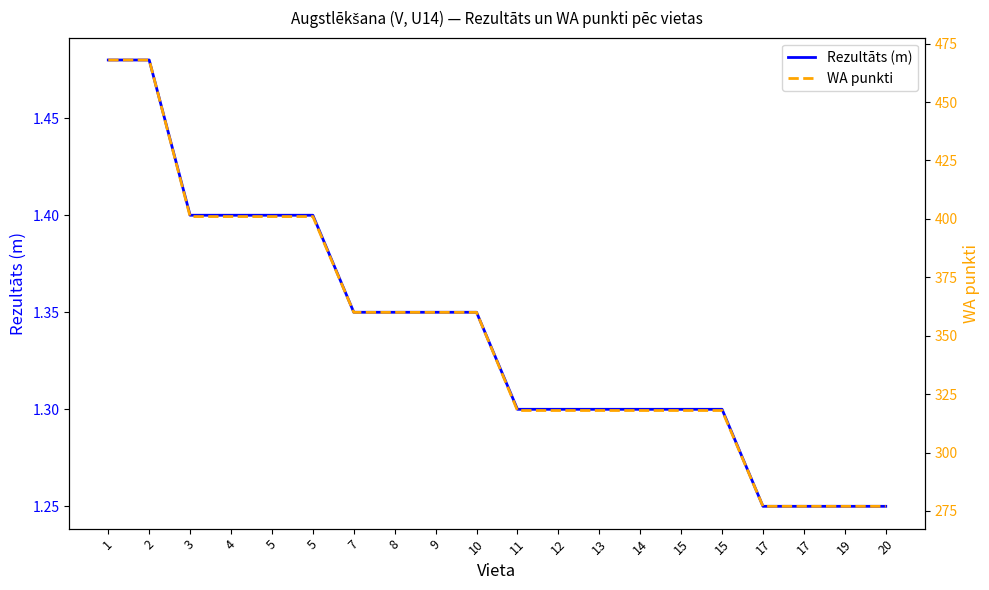

What is the sum of all Rezultāts (m) values?

26.8